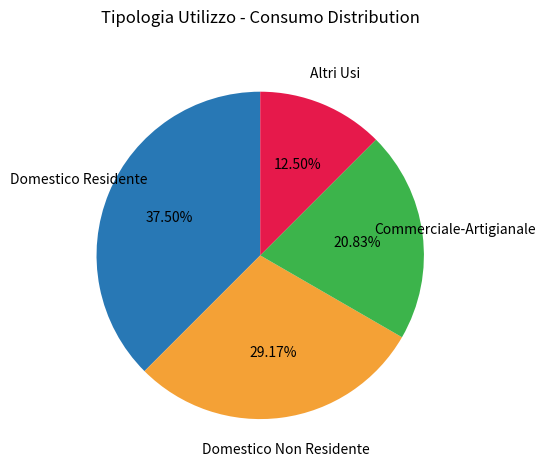

Which has a higher value, Altri Usi or Domestico Residente?

Domestico Residente